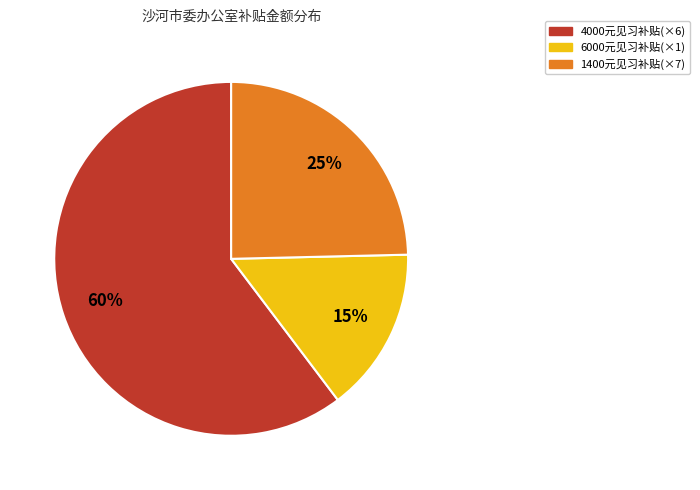

To the nearest percent, what is the average slice percentage?

33%